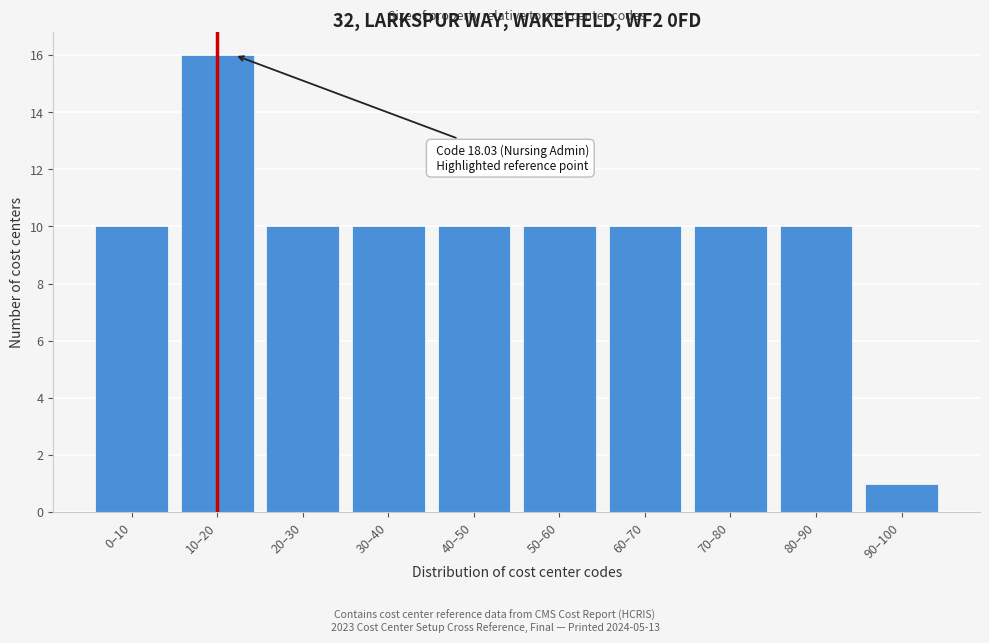

Reading left to right, extract all data points from this chart.

0–10=10	10–20=16	20–30=10	30–40=10	40–50=10	50–60=10	60–70=10	70–80=10	80–90=10	90–100=1